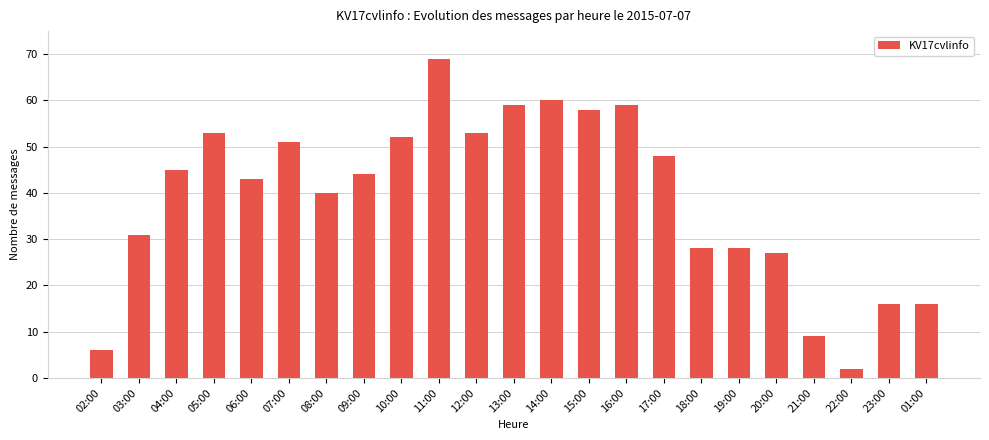

What is the label of the 13th bar from the right?

12:00